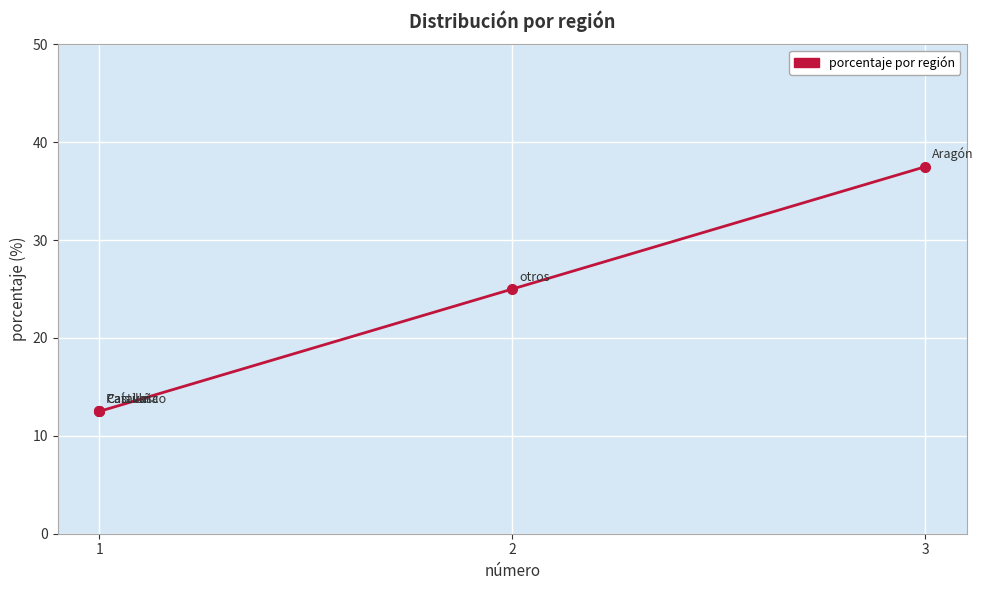

Is this an area chart (filled region under the line)?

No